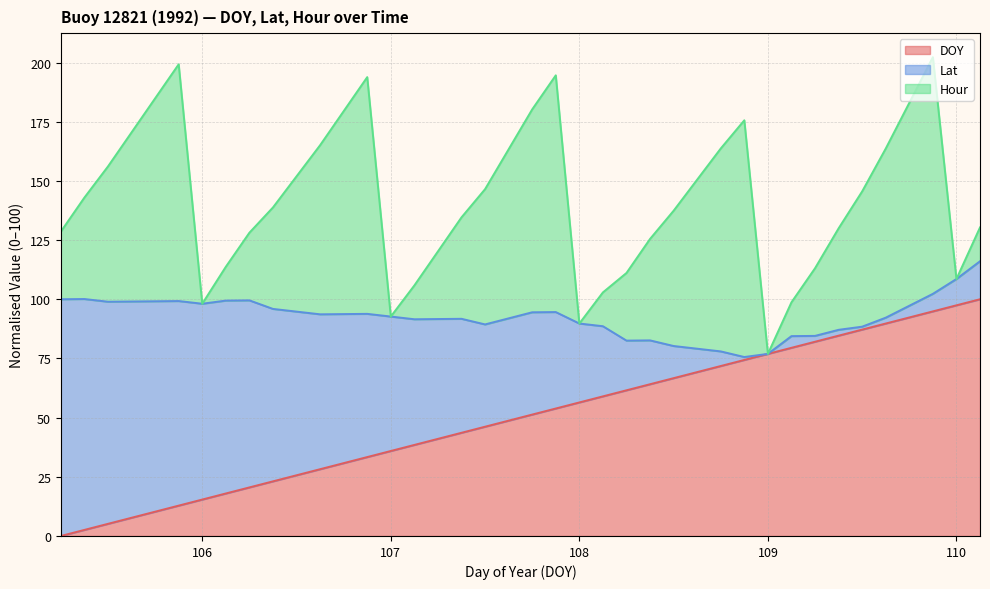

Count the number of categories in the chart.

40